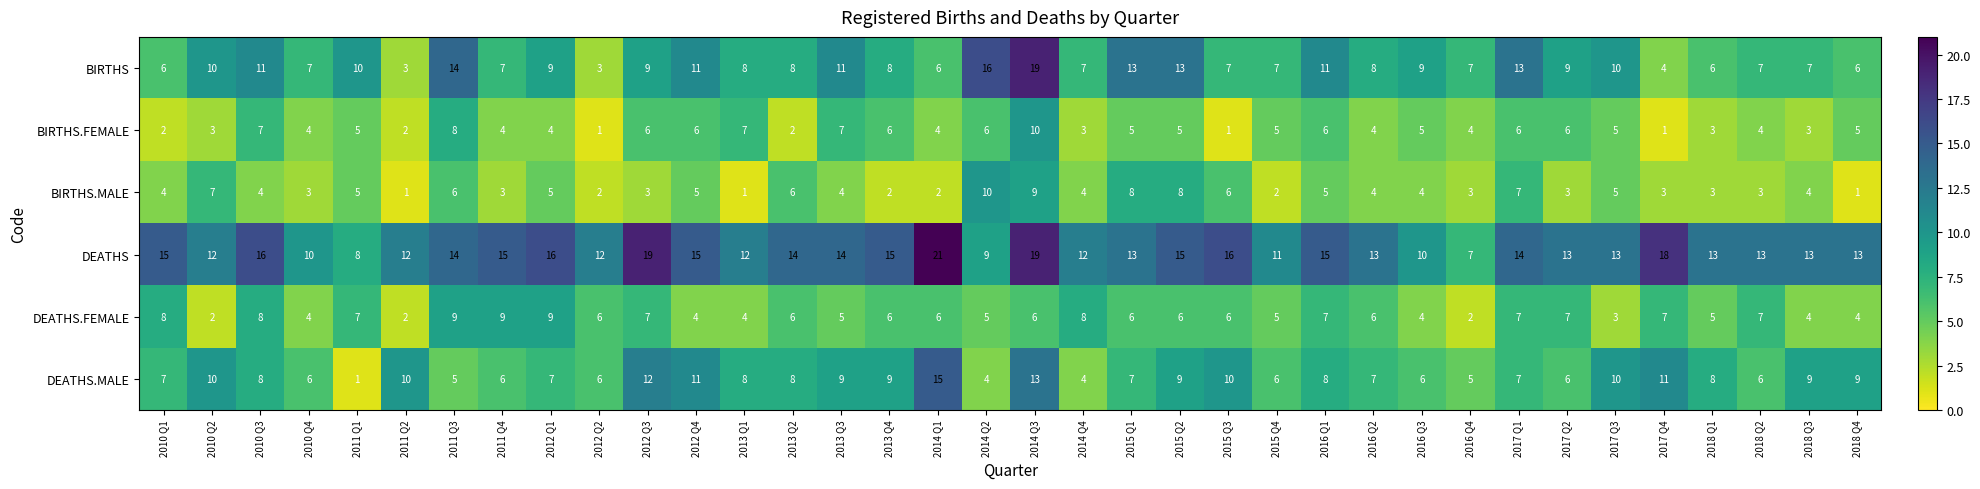

The DEATHS.MALE series shows 4 at 2010 Q2. True or false?

False